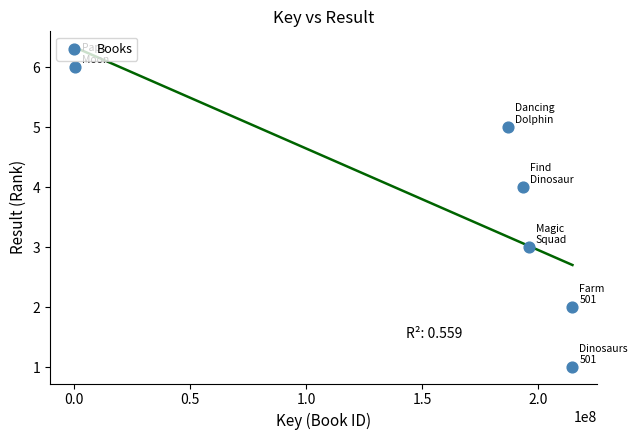

What is the range of Y values (max minus min)?

5